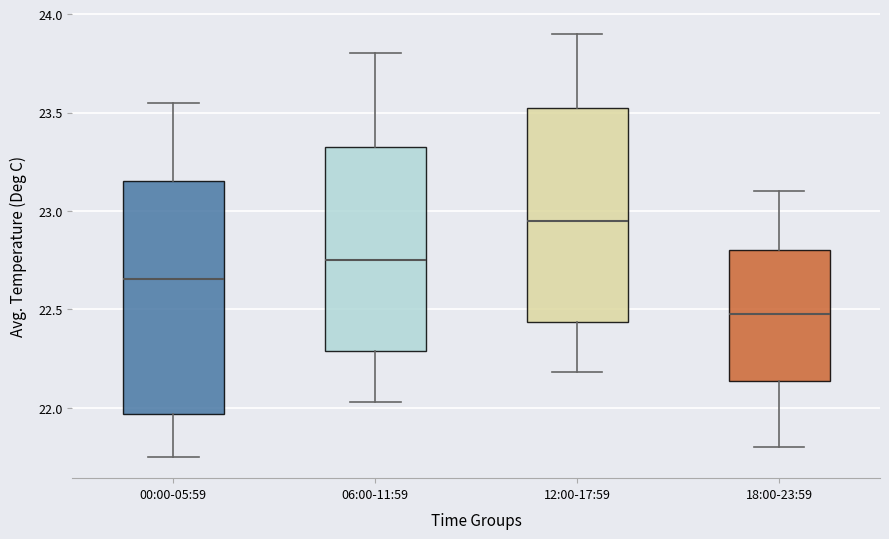

Reading left to right, read every box against the y-axis: the position of its median line, the range the box covers, and the ends of its whiskers. The values are not printed on the chart, so give them approximately, as read against the axis.

00:00-05:59: median 22.65, box 21.95 to 23.15, whiskers 21.75 to 23.55
06:00-11:59: median 22.75, box 22.30 to 23.35, whiskers 22.05 to 23.80
12:00-17:59: median 22.95, box 22.45 to 23.55, whiskers 22.20 to 23.90
18:00-23:59: median 22.50, box 22.15 to 22.80, whiskers 21.80 to 23.10